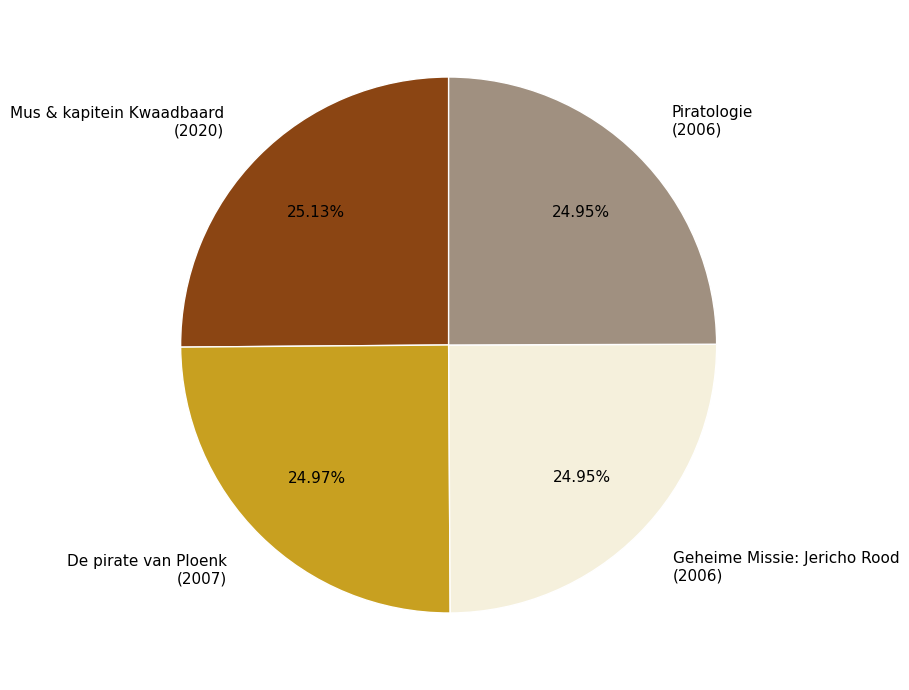

Is there any slice that represents more than half of the pie?

No